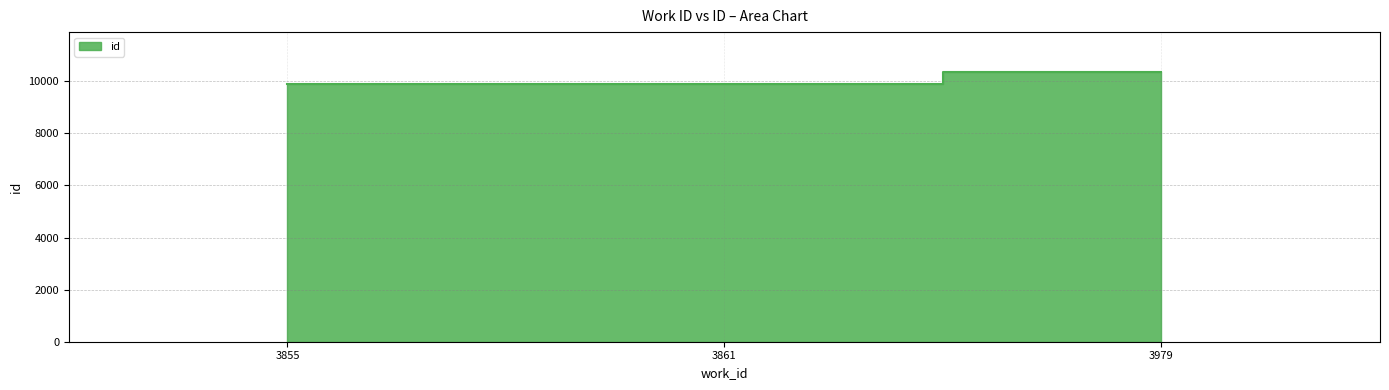

True or false: the data shows 13802 at 3861.

False